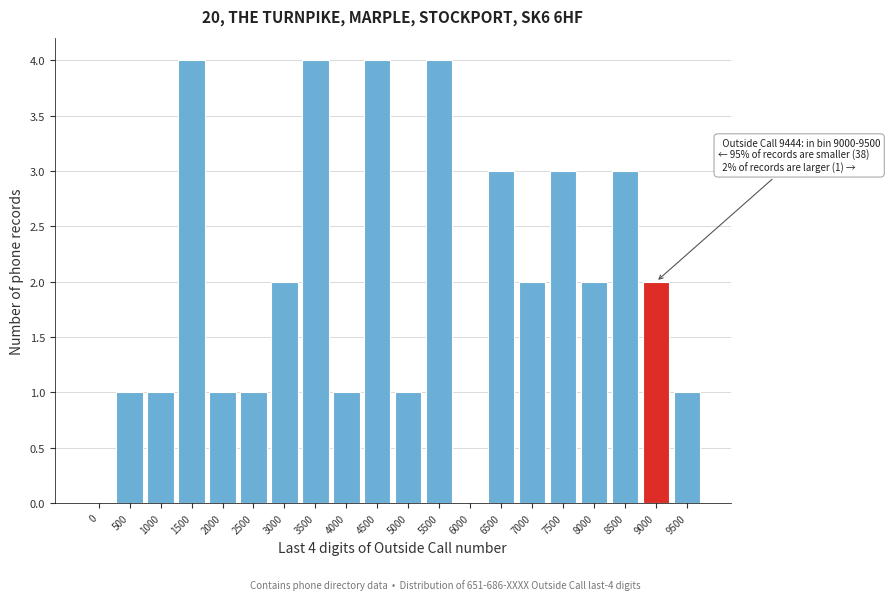

Reading right to left, list all the values displayed in this chart.

9500=1	9000=2	8500=3	8000=2	7500=3	7000=2	6500=3	6000=0	5500=4	5000=1	4500=4	4000=1	3500=4	3000=2	2500=1	2000=1	1500=4	1000=1	500=1	0=0